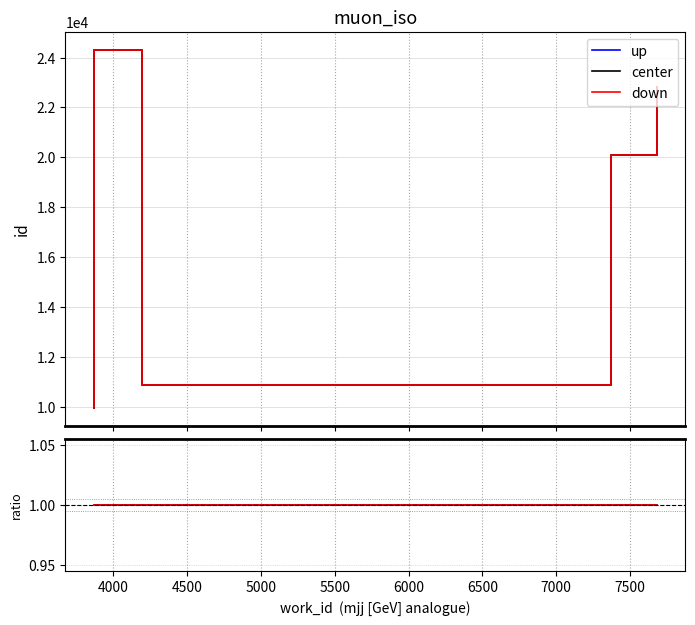

How many lines are shown in the chart?

3